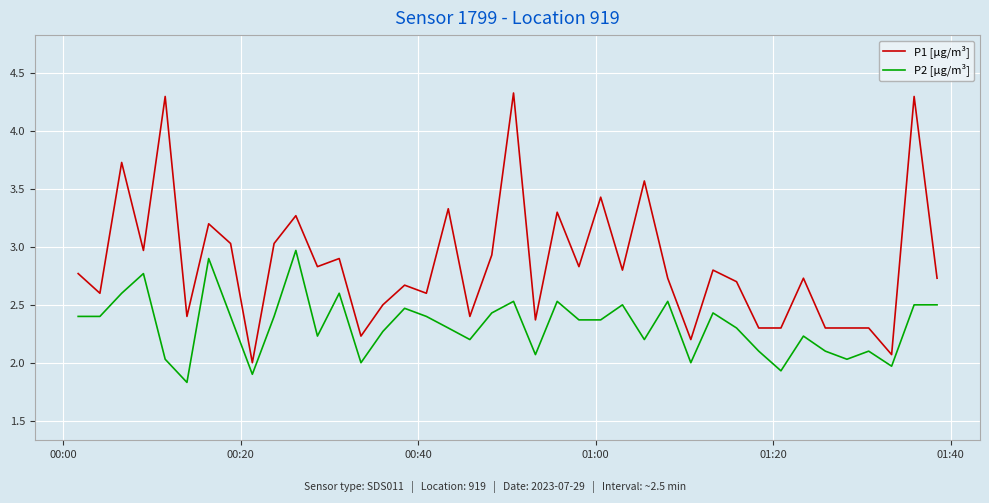

What is the average value of the P1 [µg/m³] series?

2.9